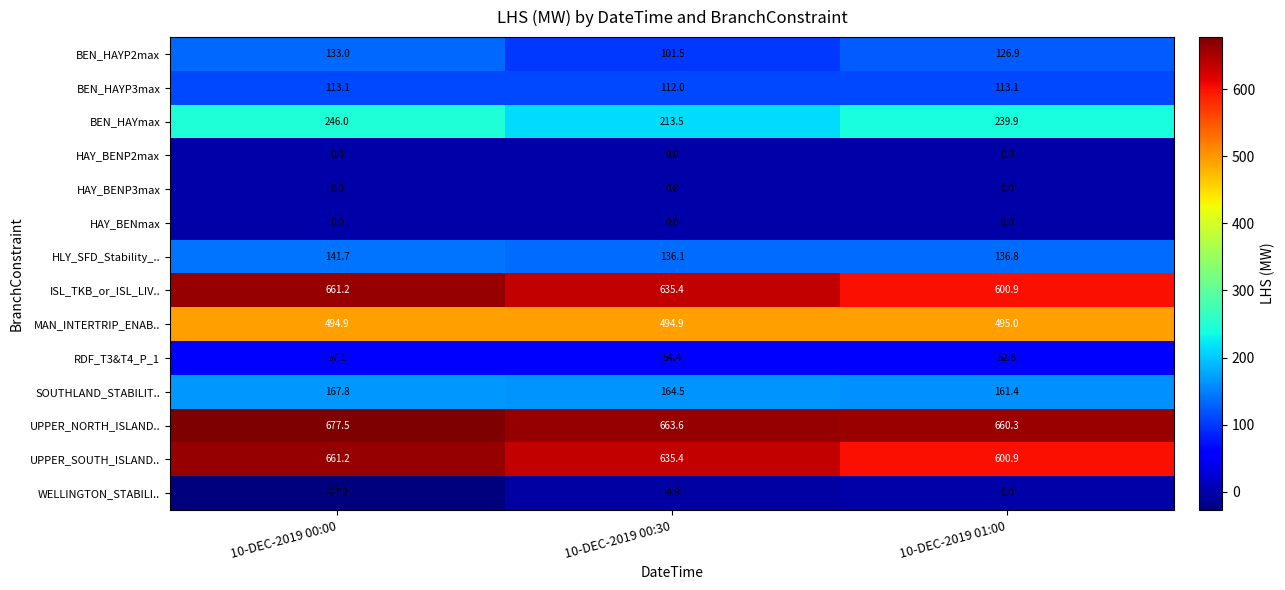

What is the maximum value for SOUTHLAND_STABILIT..?

167.8